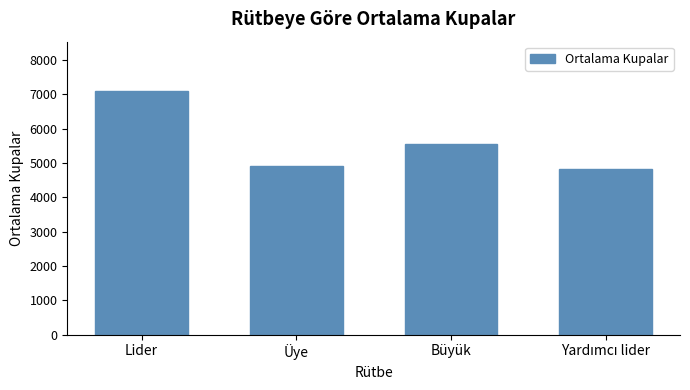

The chart shows a value of 4912 at Üye. True or false?

True